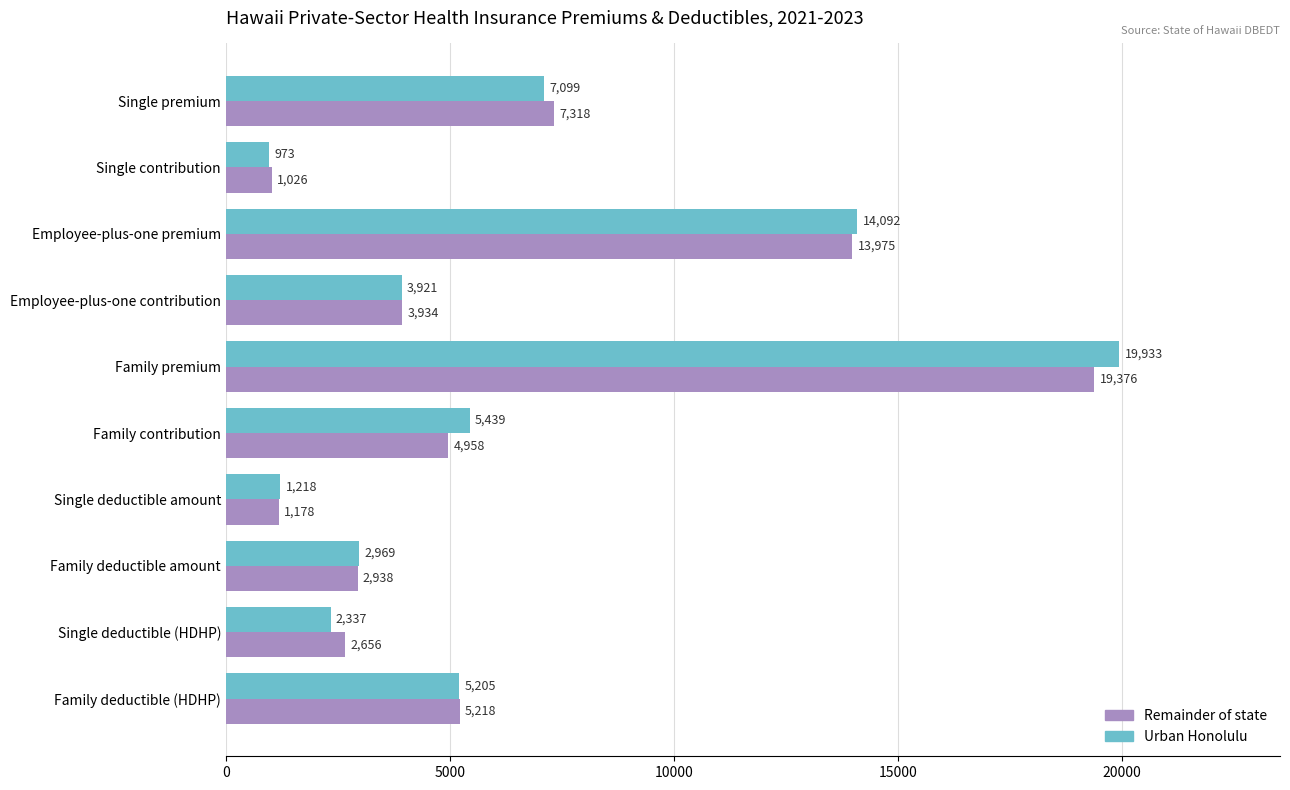

Rank the series by their average value, from highest to lowest.

Urban Honolulu, Remainder of state